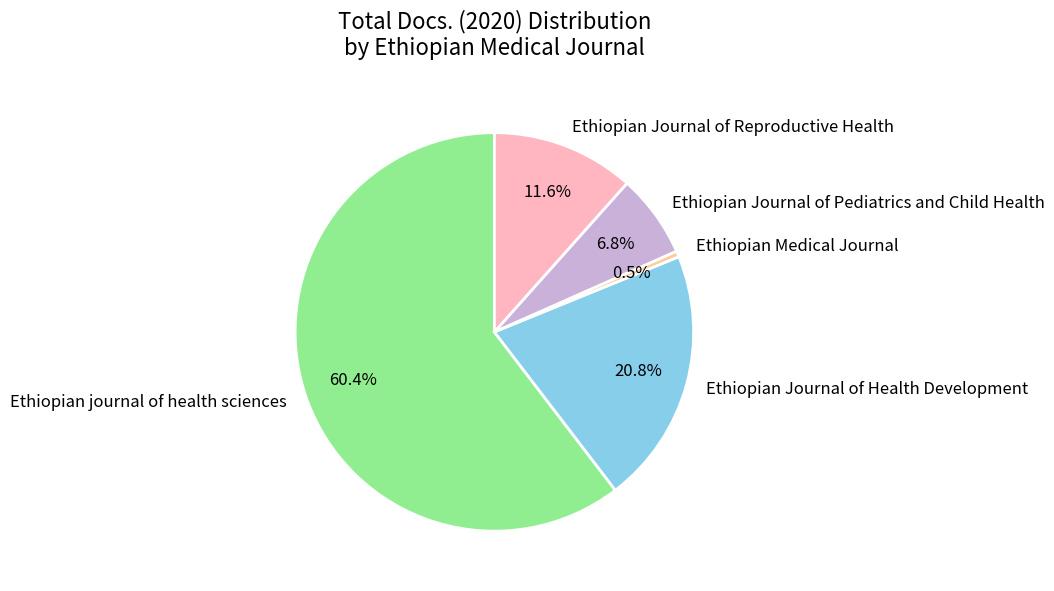

Approximately how many times larger is the value at Ethiopian journal of health sciences compared to Ethiopian Medical Journal?

125.0